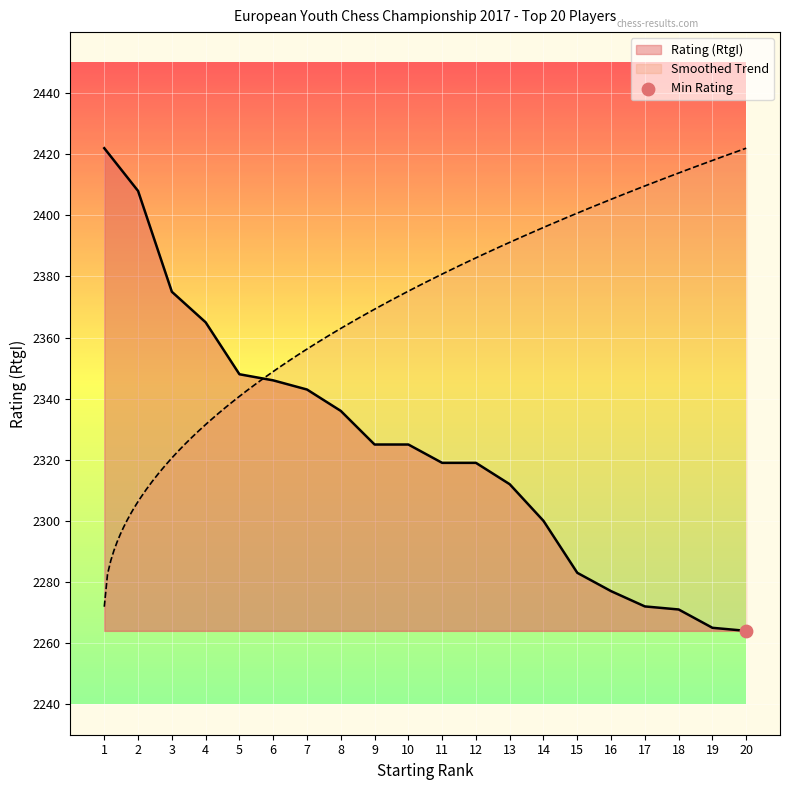

What is the ratio of the value at 6 to the value at 14?

1.0